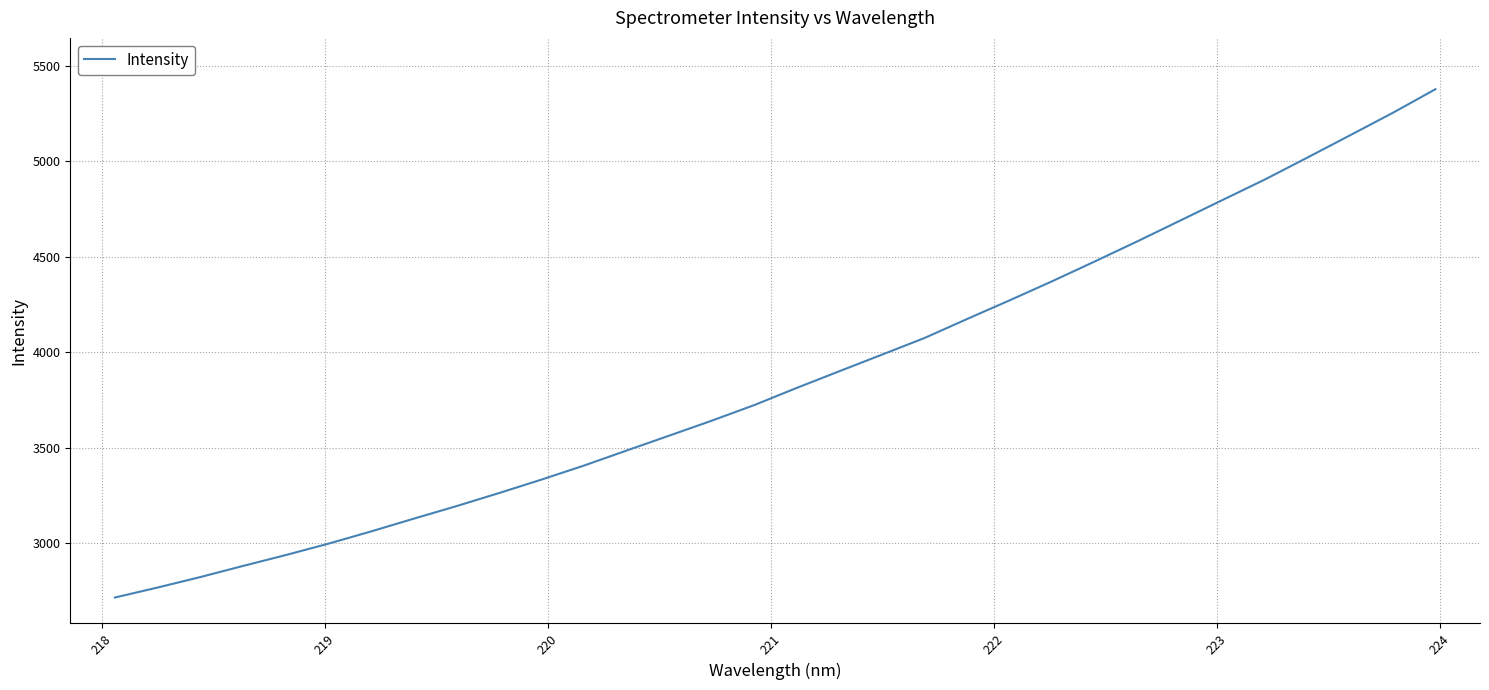

What is the average value?

3867.7